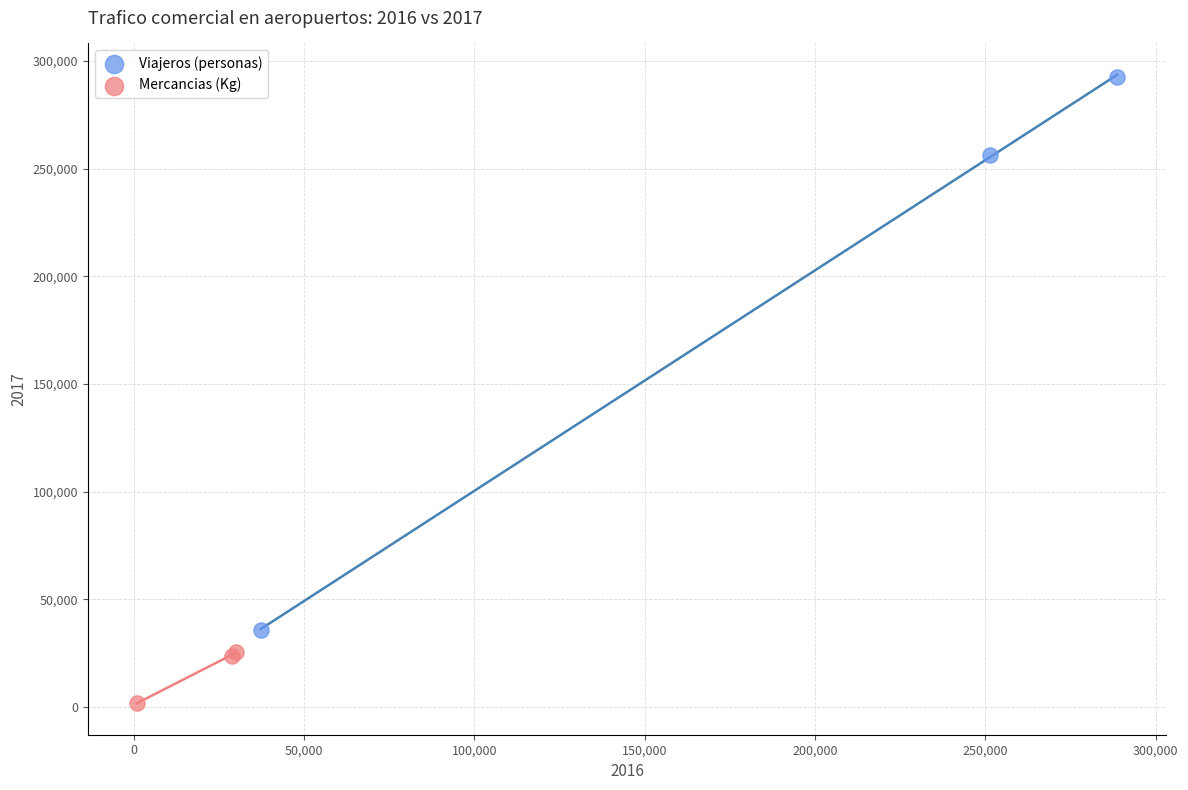

Which series has the widest spread of Y values?

Viajeros (personas)